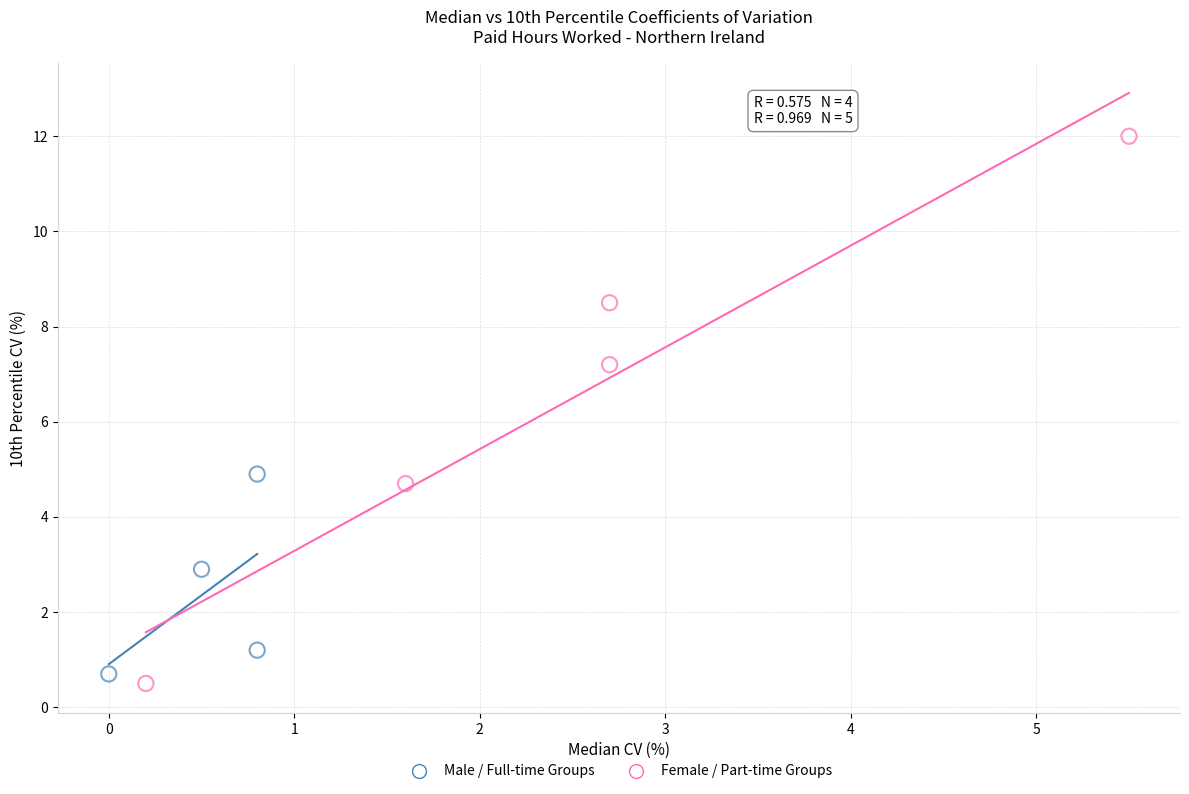

Which series reaches the maximum Y coordinate?

Female / Part-time Groups